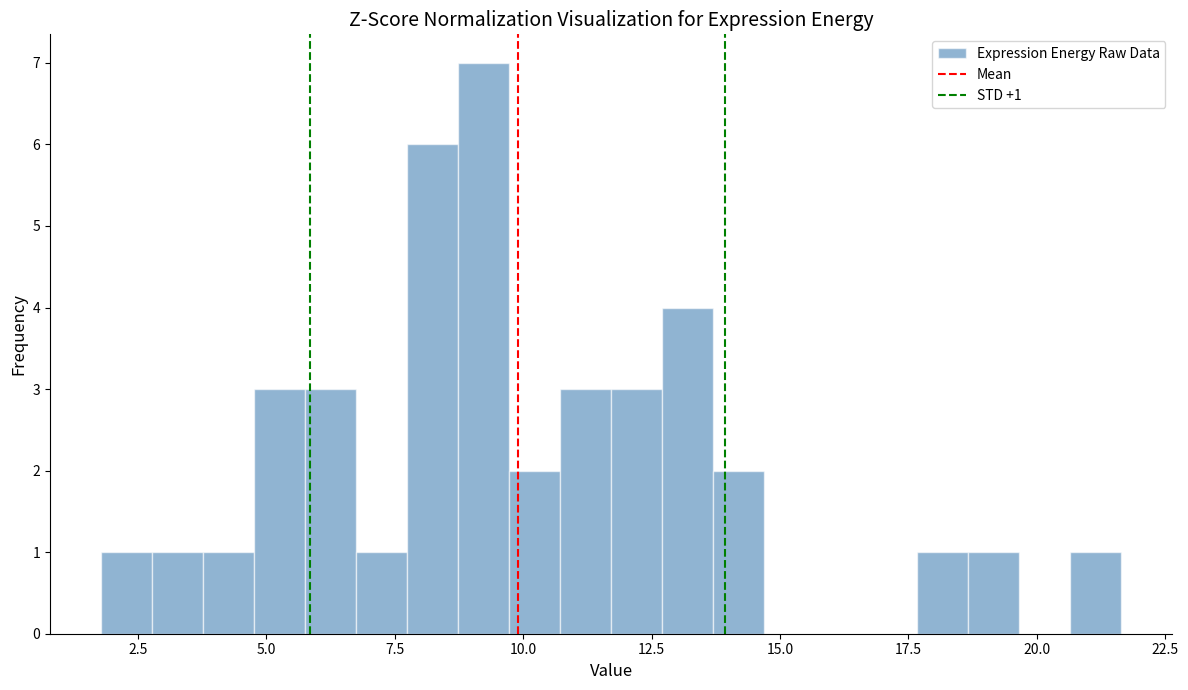

Around what value on the x-axis is the tallest bar? Give the approximate position of its centre, as read against the axis.

9.0